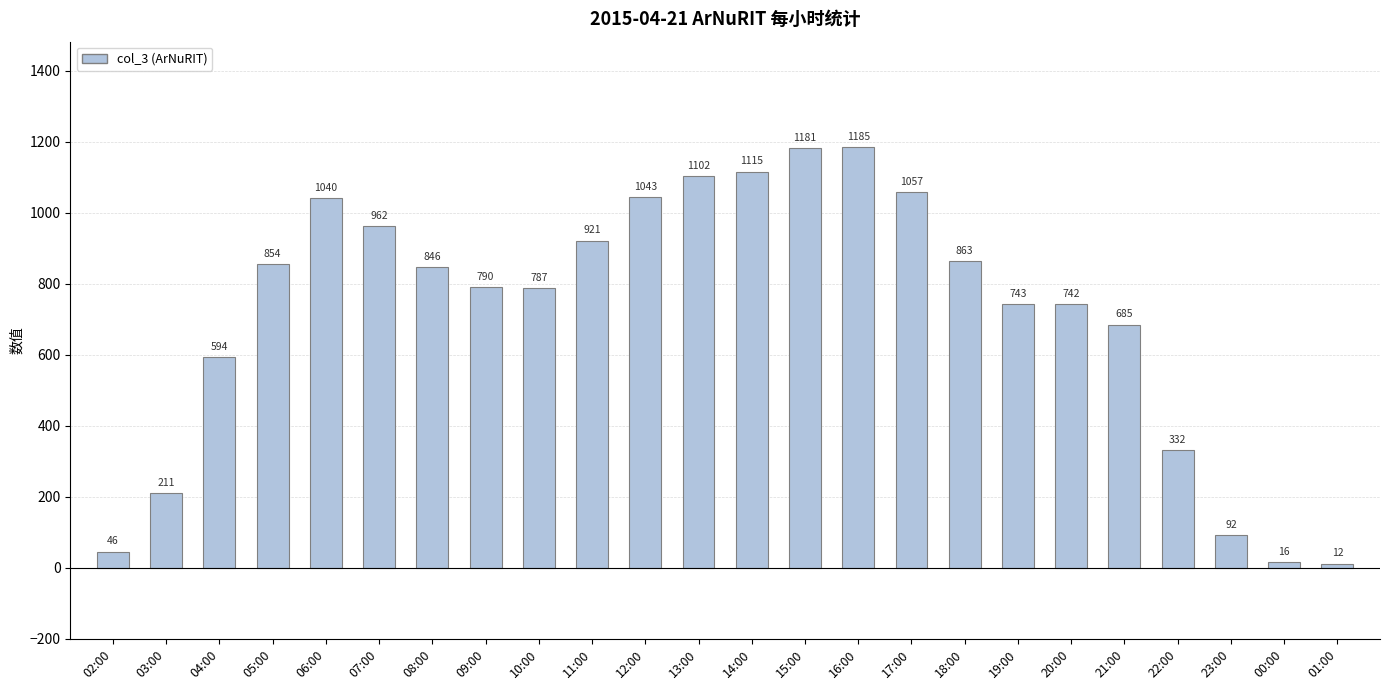

Reading left to right, what are all the values shown in this chart?

02:00=46	03:00=211	04:00=594	05:00=854	06:00=1040	07:00=962	08:00=846	09:00=790	10:00=787	11:00=921	12:00=1043	13:00=1102	14:00=1115	15:00=1181	16:00=1185	17:00=1057	18:00=863	19:00=743	20:00=742	21:00=685	22:00=332	23:00=92	00:00=16	01:00=12